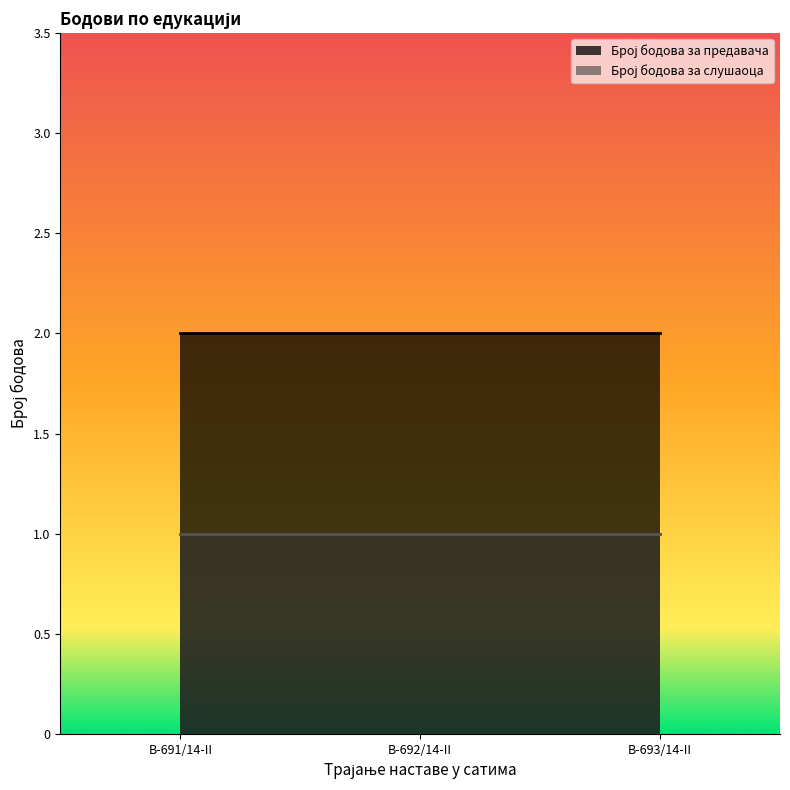

The value of Број бодова за предавача at B-691/14-II is 2. True or false?

True